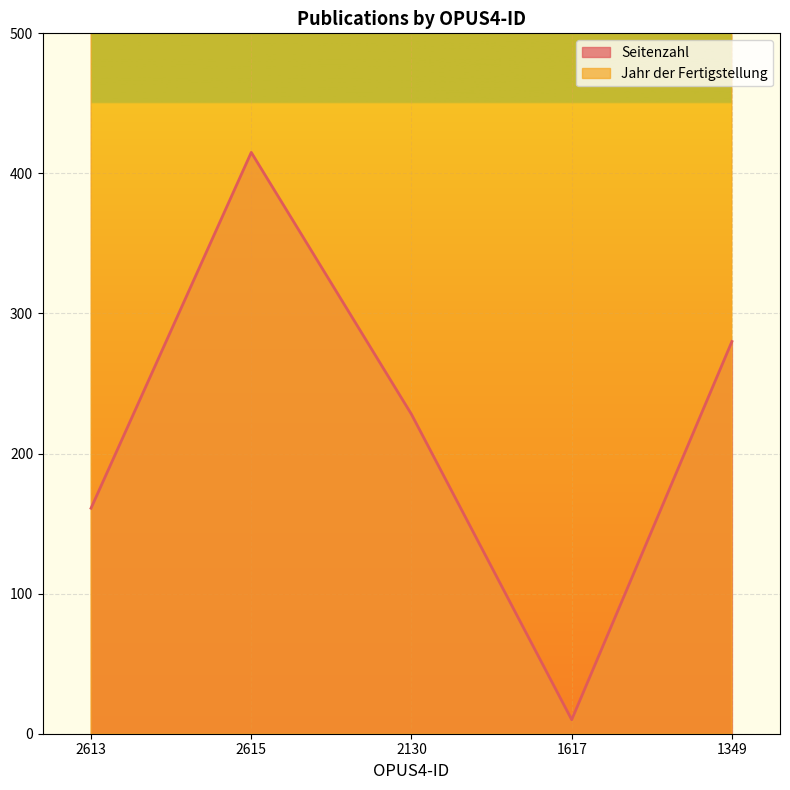

True or false: Seitenzahl and Jahr der Fertigstellung cross at least once.

False